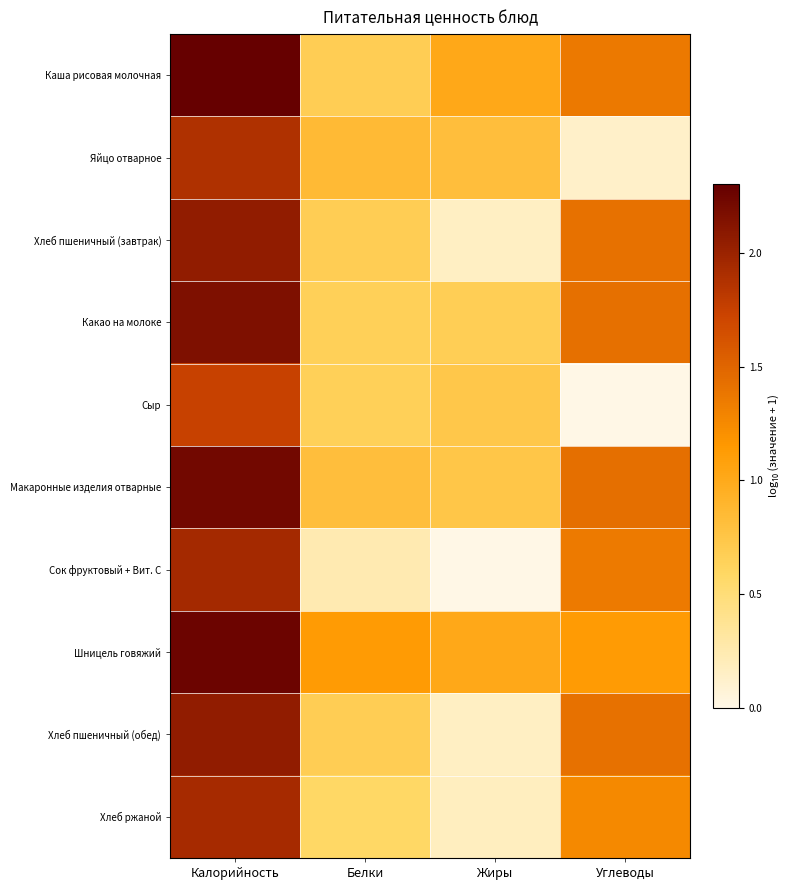

Which label corresponds to the largest value in the chart?

Калорийность